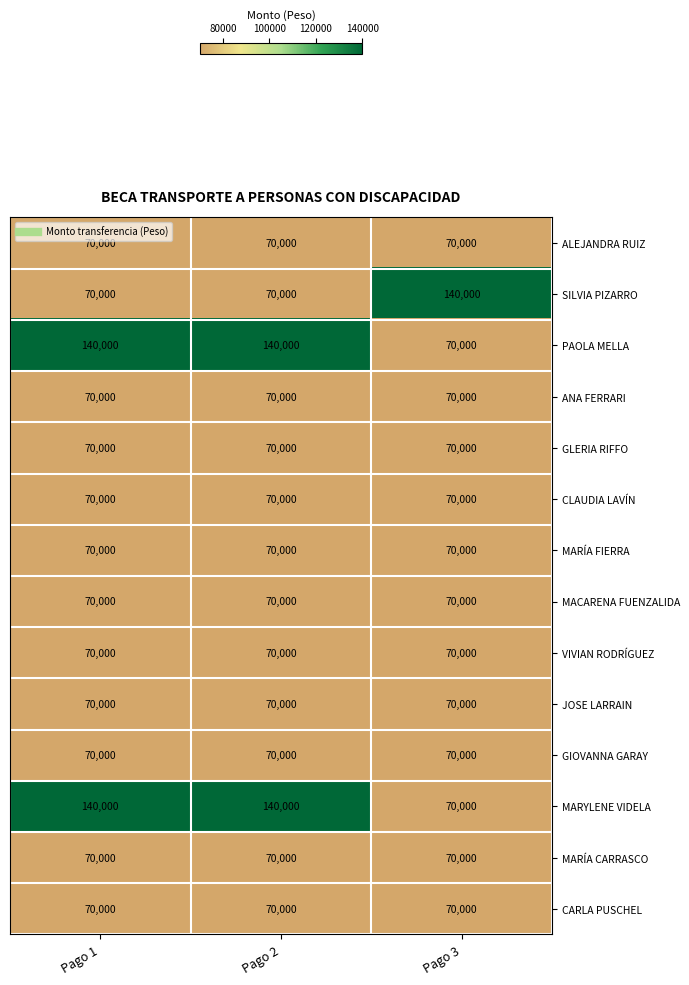

What is the sum of the MARYLENE VIDELA values at Pago 1 and Pago 3?

210000